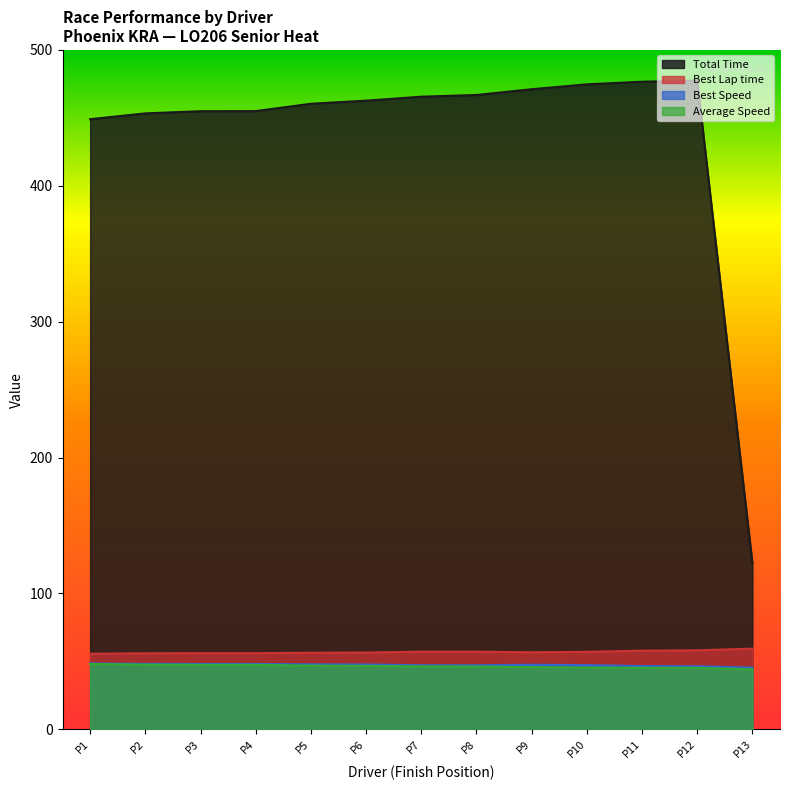

Which series has the widest spread of values?

Total Time